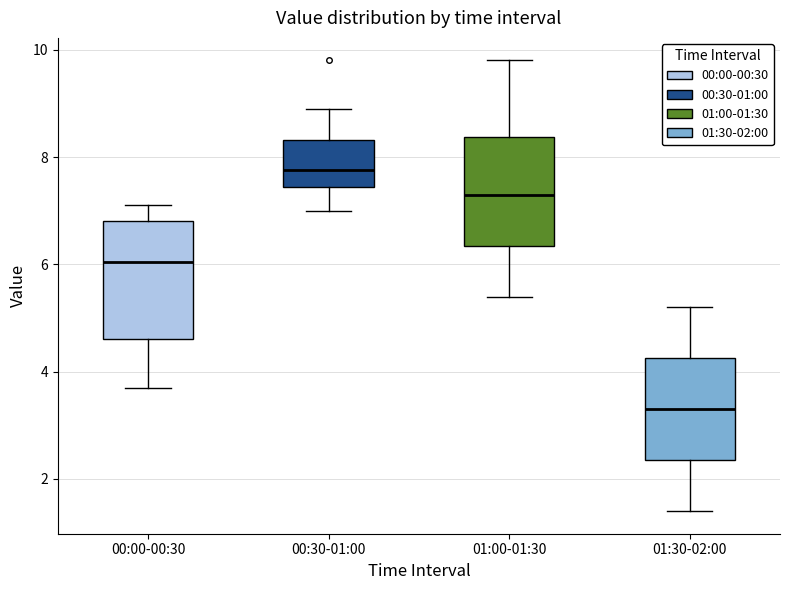

Reading left to right, read every box against the y-axis: the position of its median line, the range the box covers, and the ends of its whiskers. The values are not printed on the chart, so give them approximately, as read against the axis.

00:00-00:30: median 6.0, box 4.6 to 6.8, whiskers 3.8 to 7.2
00:30-01:00: median 7.8, box 7.4 to 8.4, whiskers 7.0 to 9.0
01:00-01:30: median 7.4, box 6.4 to 8.4, whiskers 5.4 to 9.8
01:30-02:00: median 3.4, box 2.4 to 4.2, whiskers 1.4 to 5.2